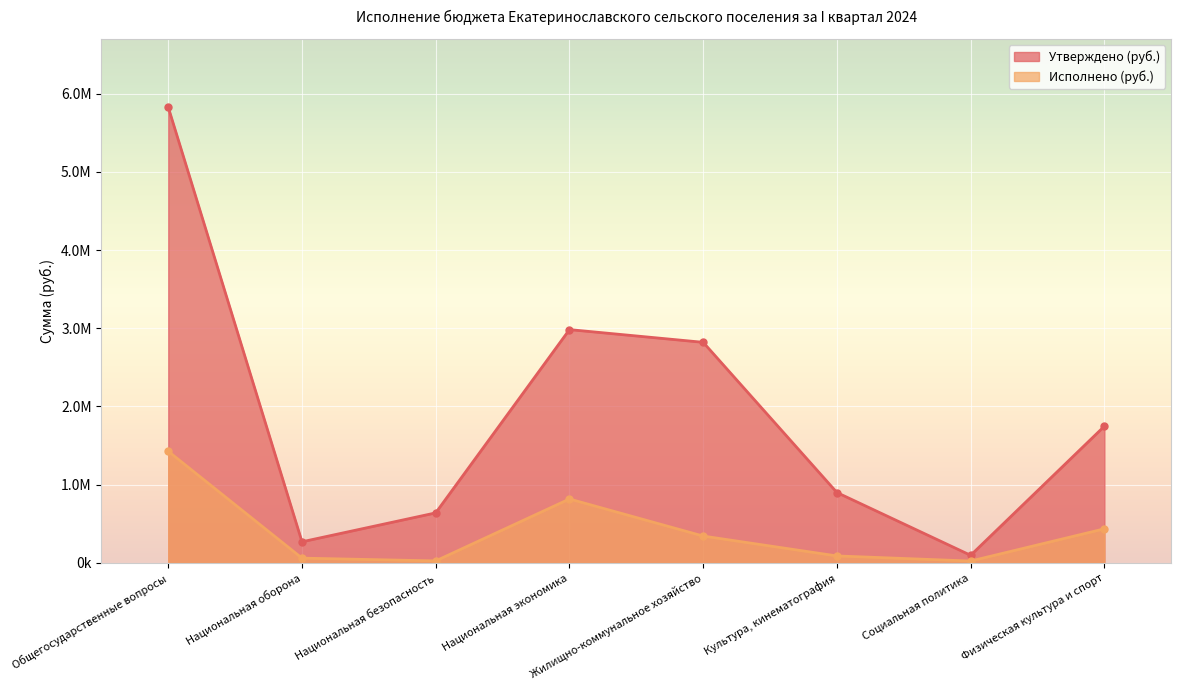

True or false: Утверждено (руб.) and Исполнено (руб.) cross at least once.

False